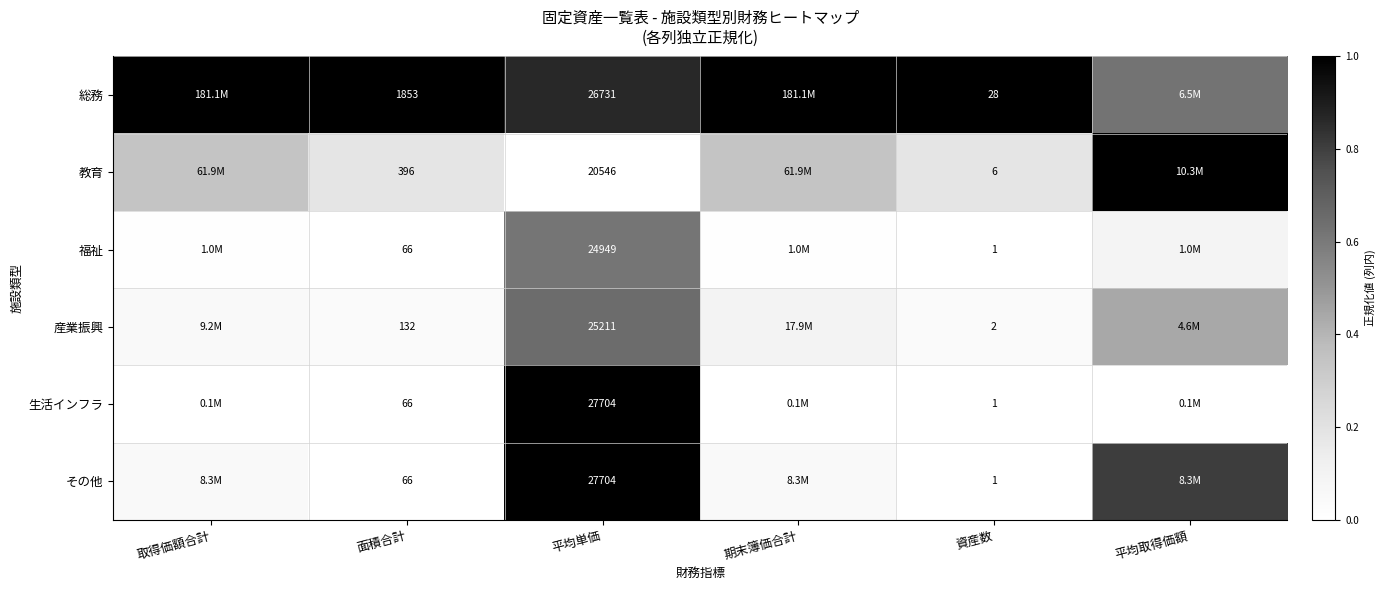

Is the value of 教育 at 平均単価 greater than the value of 福祉 at 資産数?

Yes